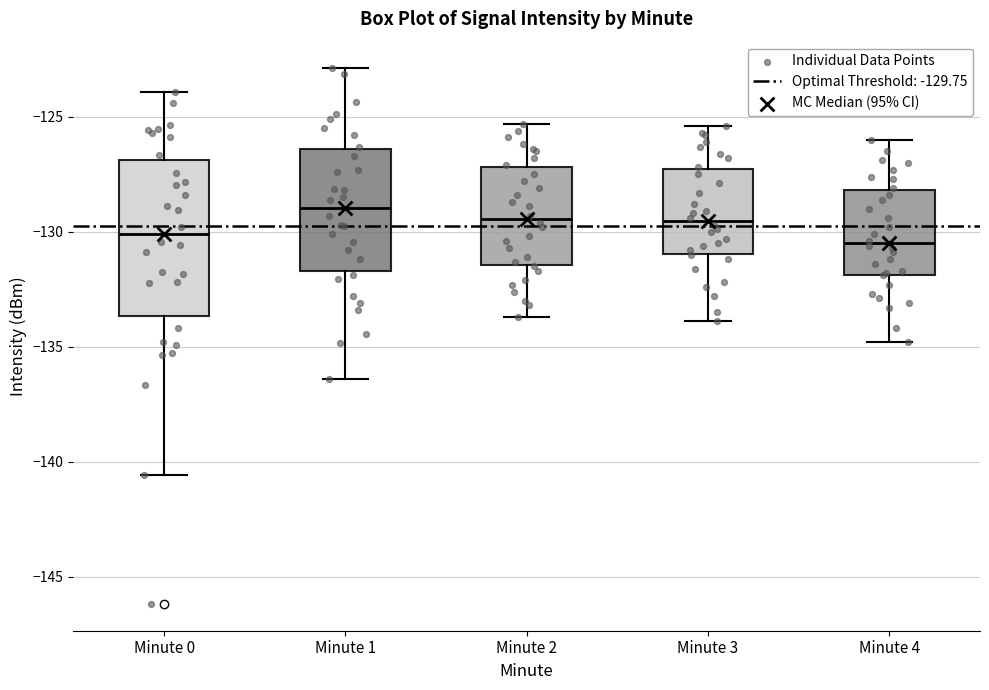

Comparing the boxes themselves (not the whiskers), which one is the tallest?

Minute 0